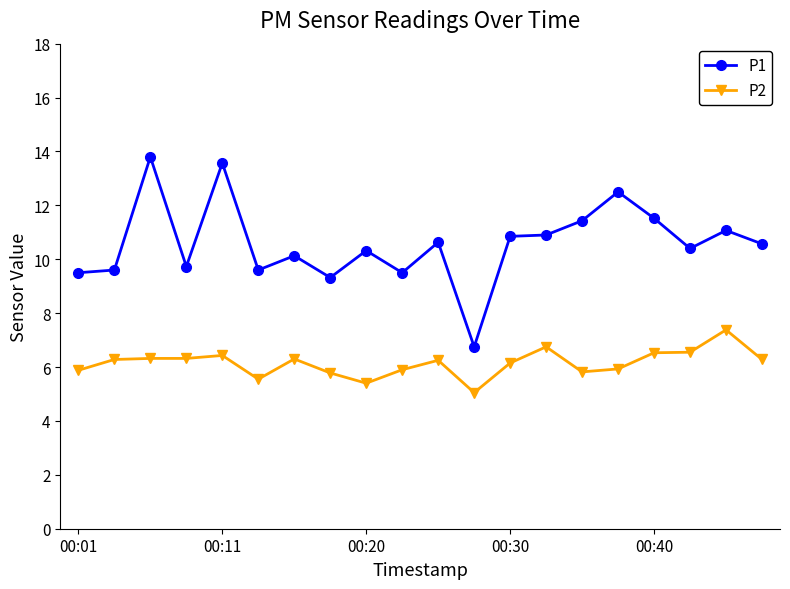

How many categories are shown in the chart?

20